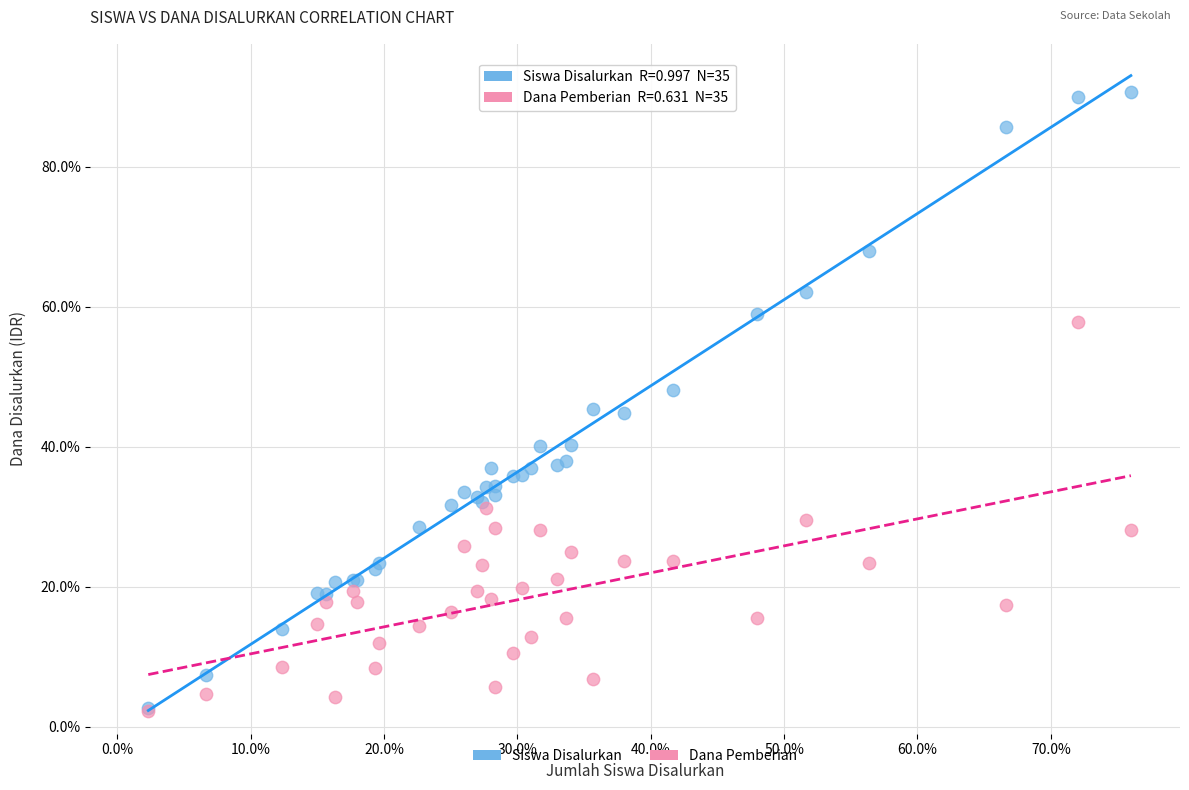

Which series reaches the maximum Y coordinate?

Siswa Disalurkan